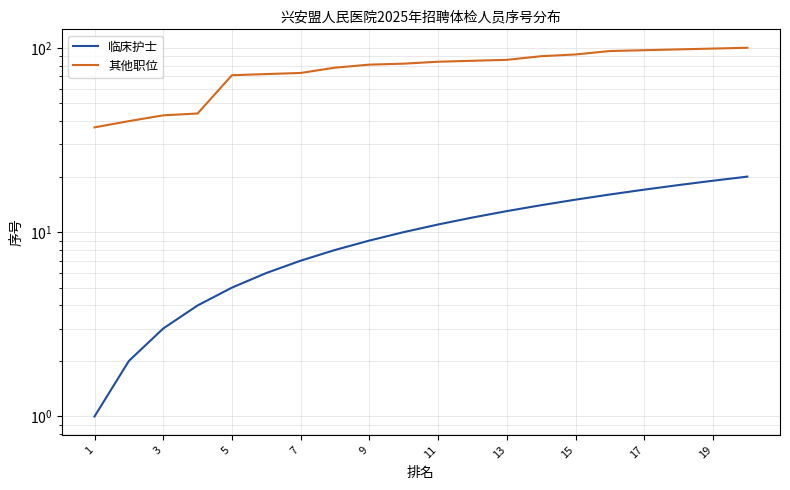

True or false: 其他职位 has a value of 92 at 15.

True